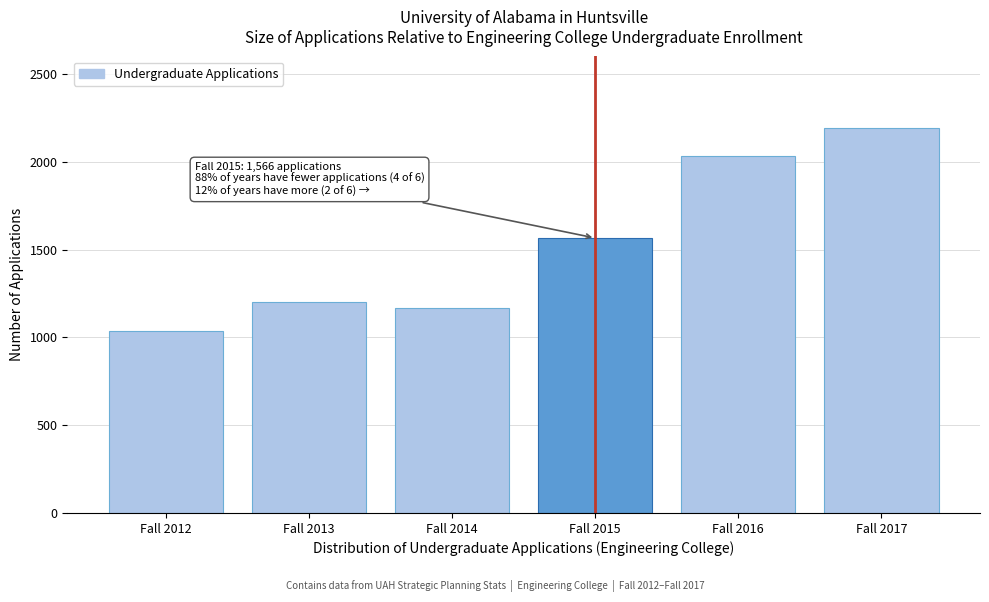

Reading left to right, extract all data points from this chart.

Fall 2012=1038	Fall 2013=1202	Fall 2014=1166	Fall 2015=1566	Fall 2016=2036	Fall 2017=2191